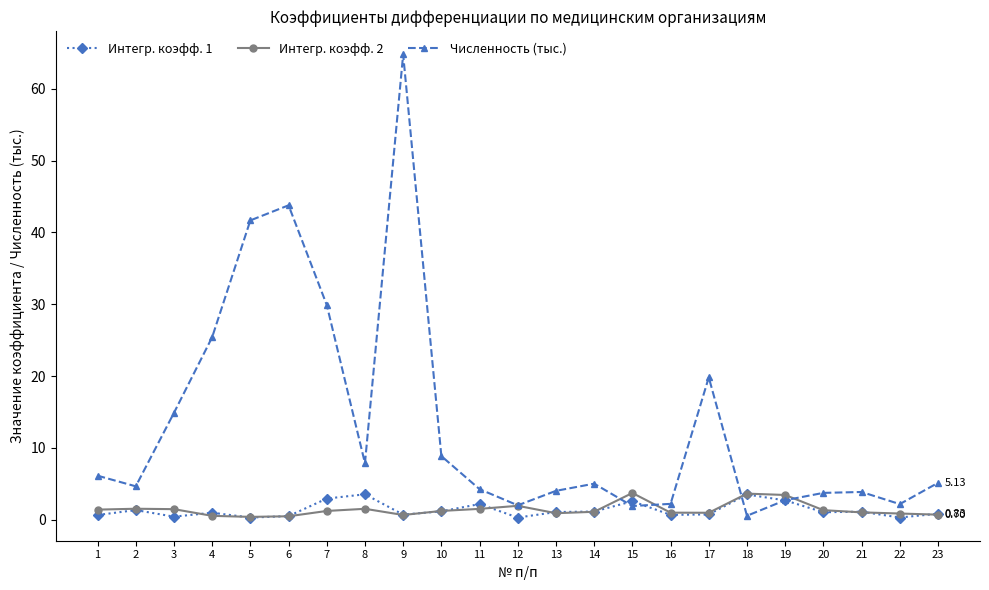

How many series are shown in this chart?

3